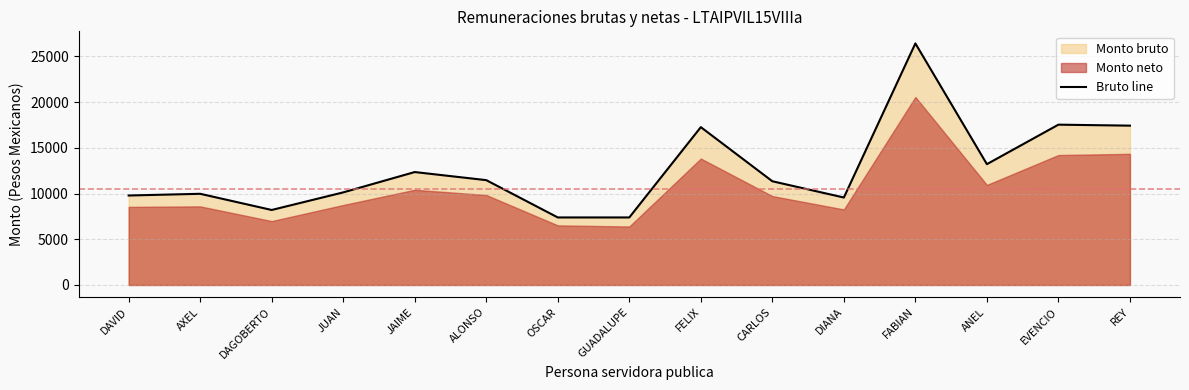

What is the value of the 1st point from the left?

9787.2